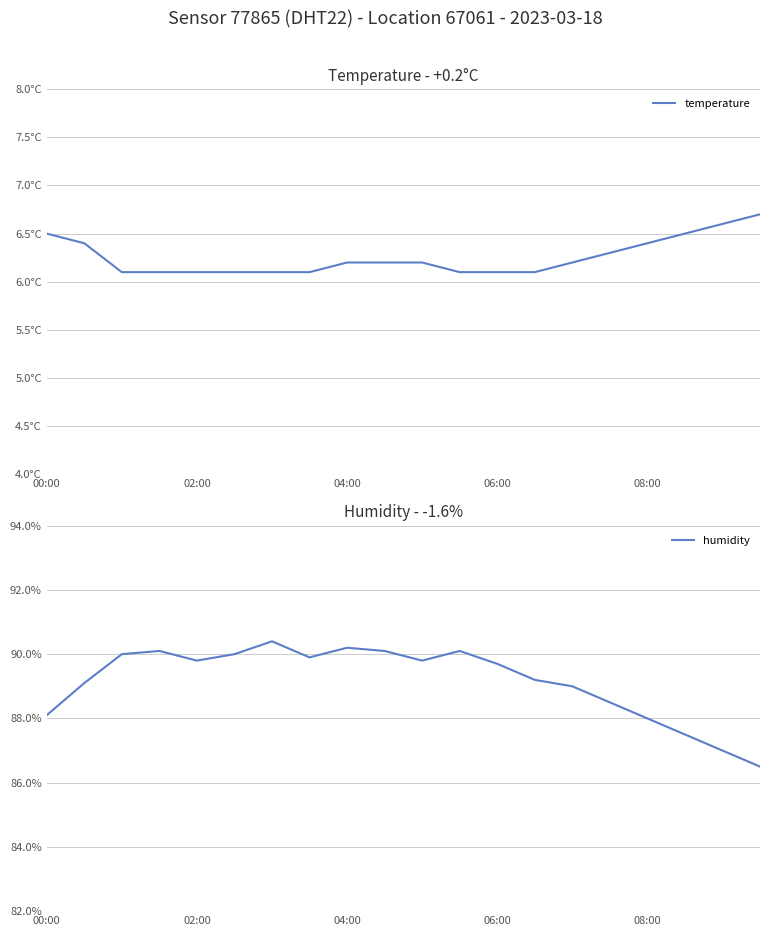

True or false: temperature and humidity intersect in this chart.

False